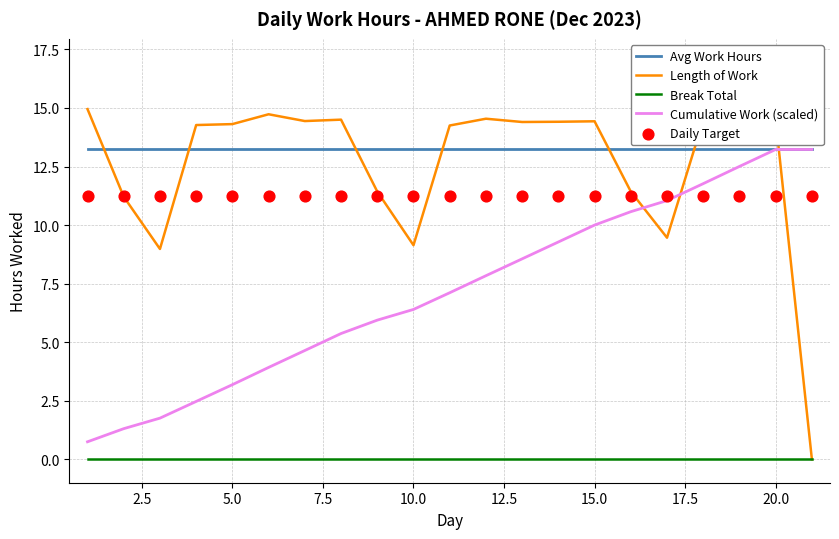

True or false: Avg Work Hours and Break Total cross at least once.

False